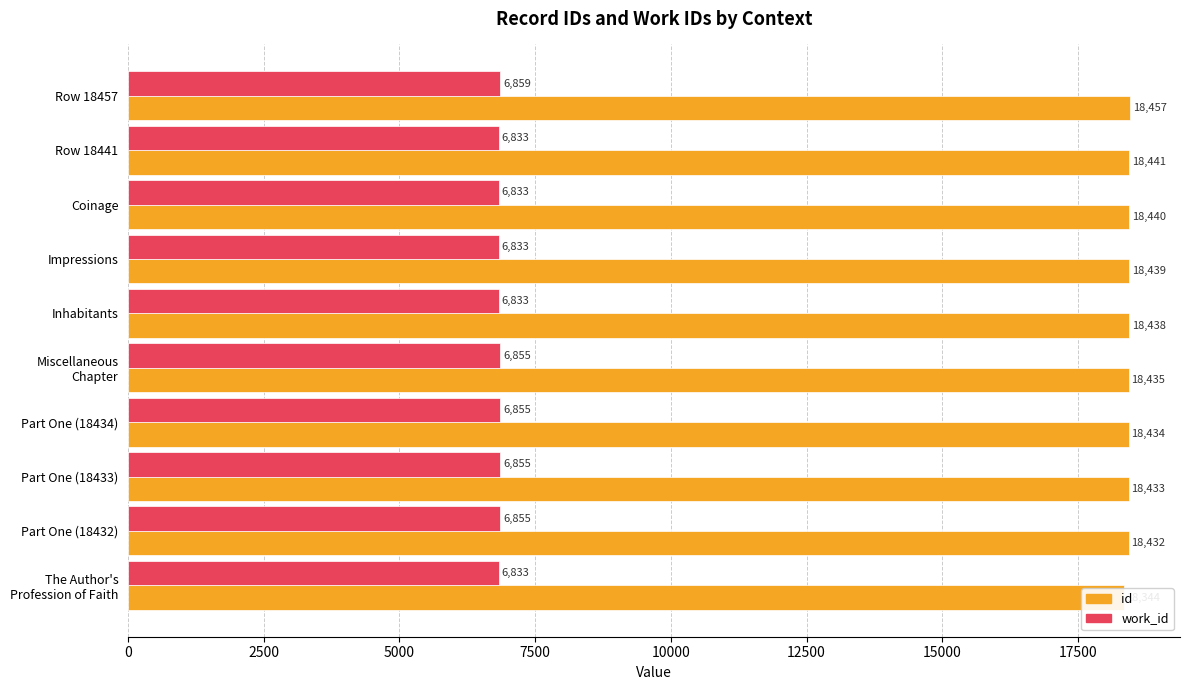

Count the number of data series in this chart.

2